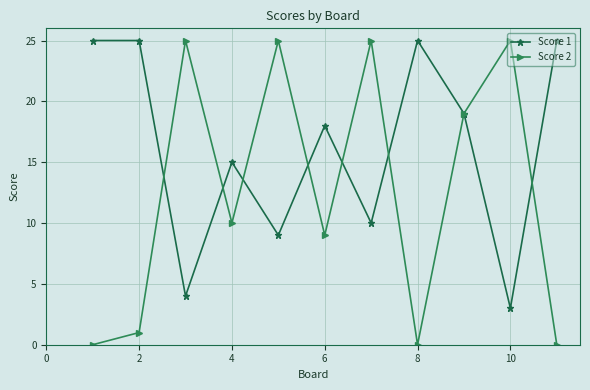

How many series are shown in this chart?

2